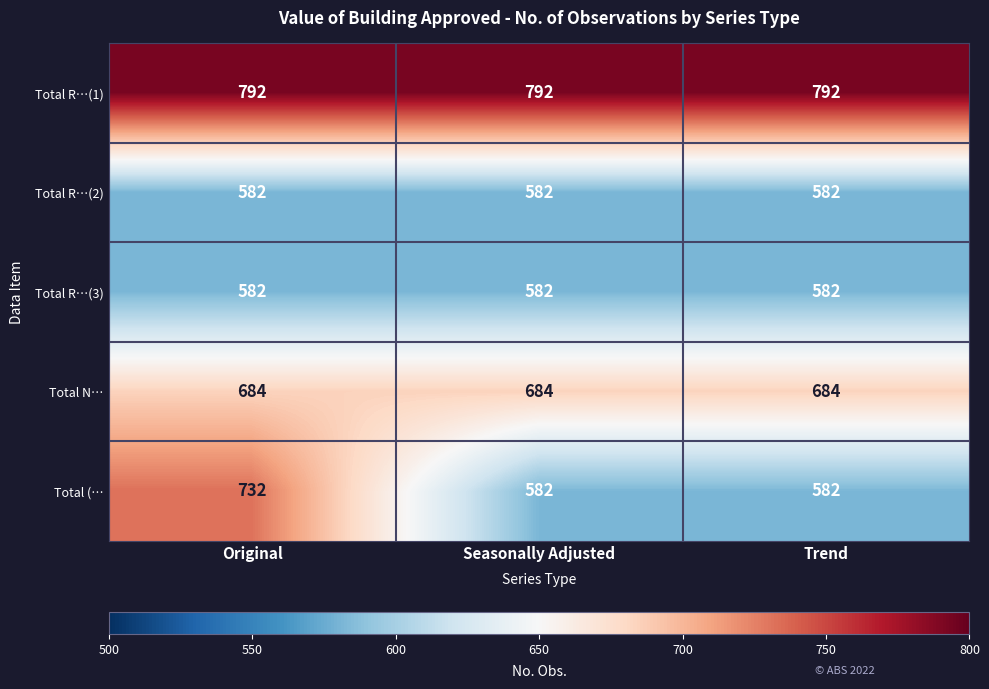

What is the spread (max minus min) of values at Original?

210